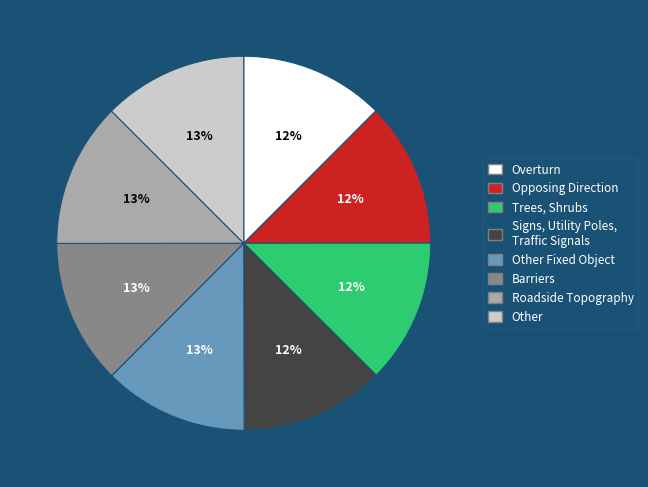

Is there a majority slice in this chart?

No